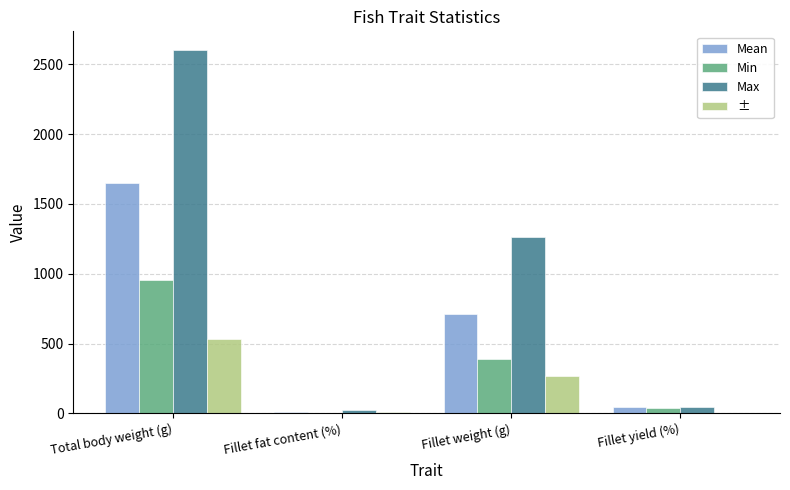

What is the sum of all Max values?

3944.0